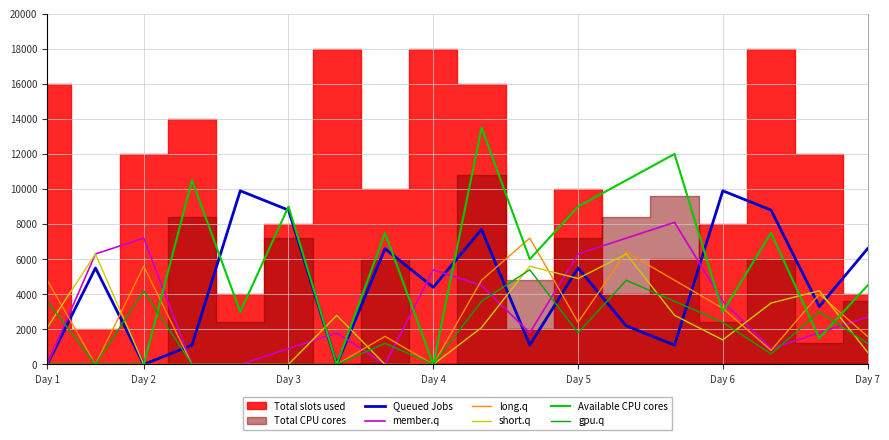

What is the difference between the Available CPU cores values at 8 and 9?

13500